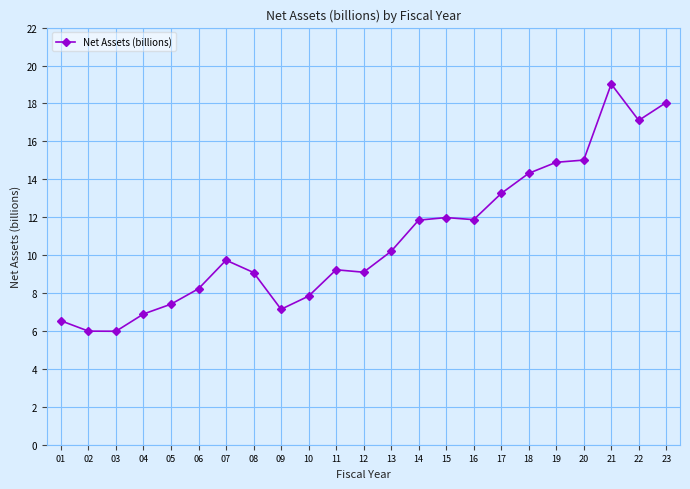

Which category has the highest value across all series?

21